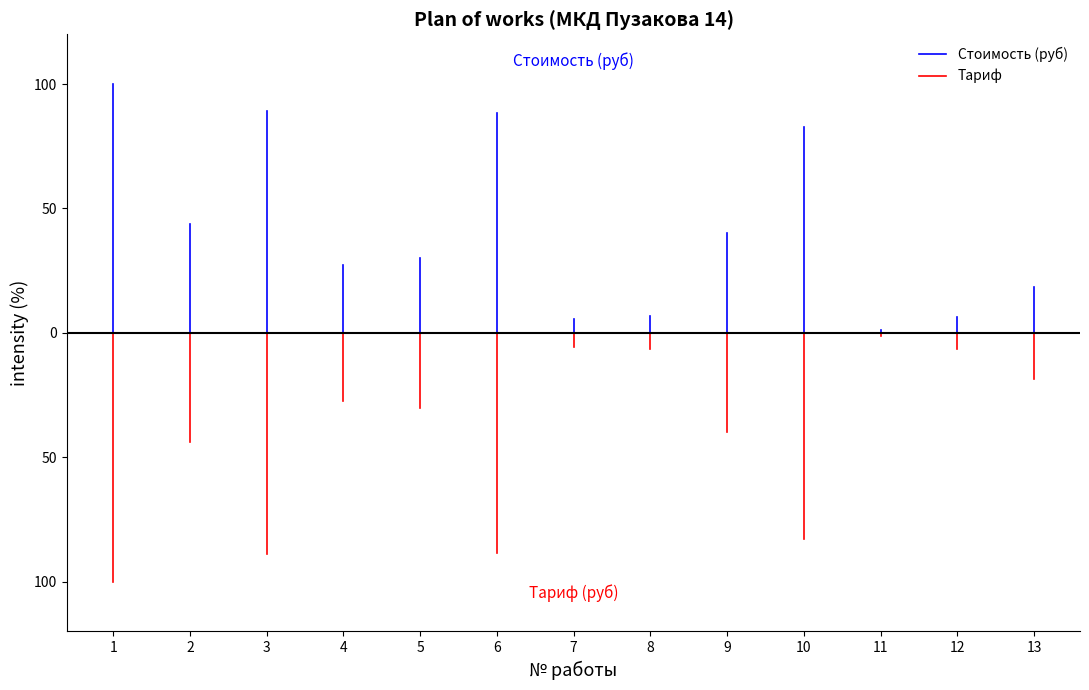

Which series has the largest range (max minus min)?

Стоимость (руб)